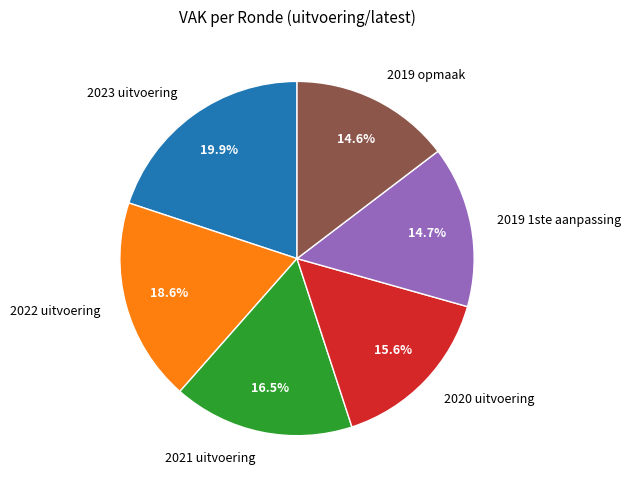

Which has a higher value, 2022 uitvoering or 2019 opmaak?

2022 uitvoering